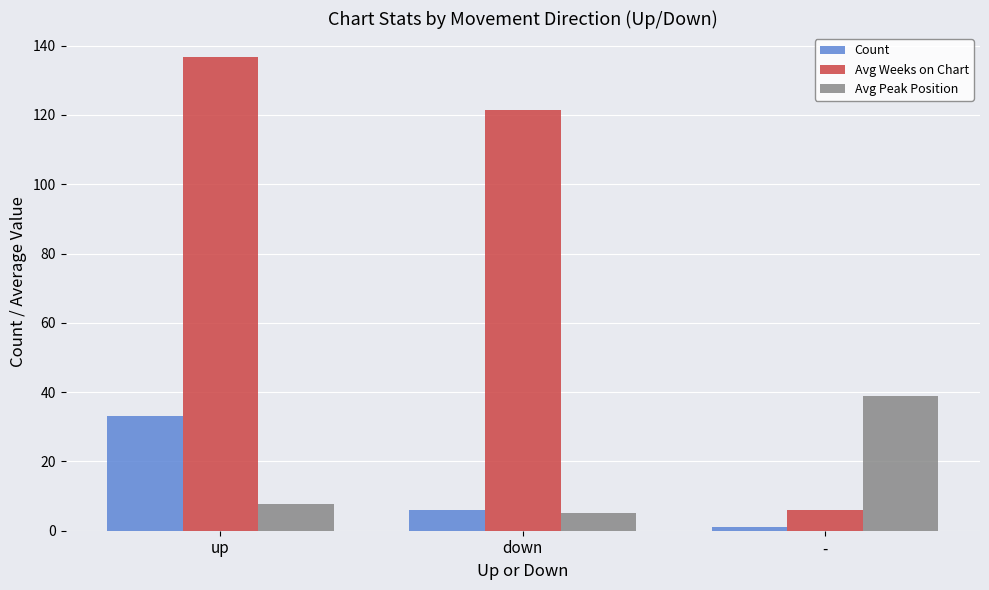

What is the sum of all Count values?

40.0